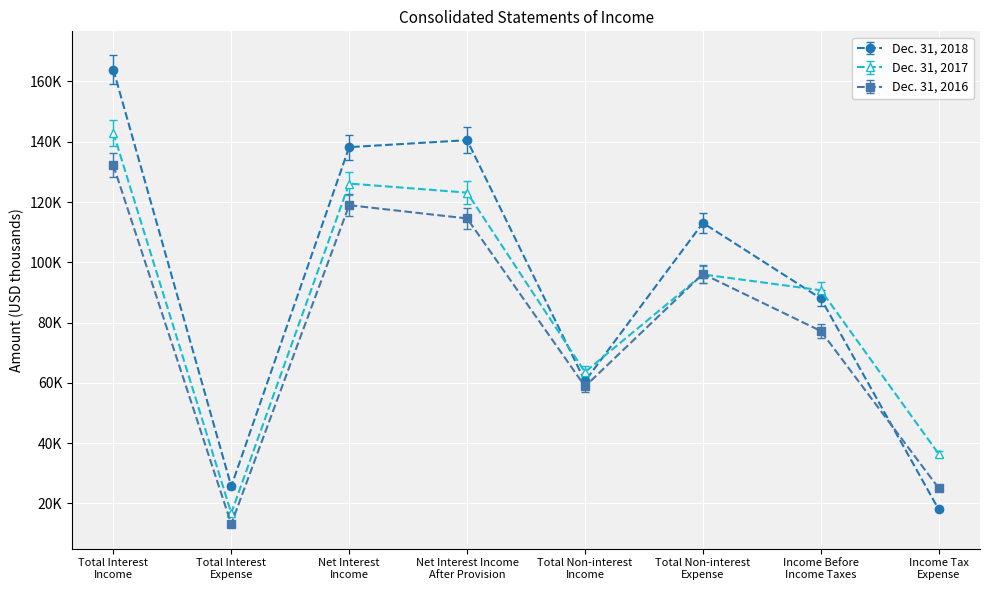

Where do Dec. 31, 2016 and Dec. 31, 2018 first cross each other?

Income Before
Income Taxes and Income Tax
Expense